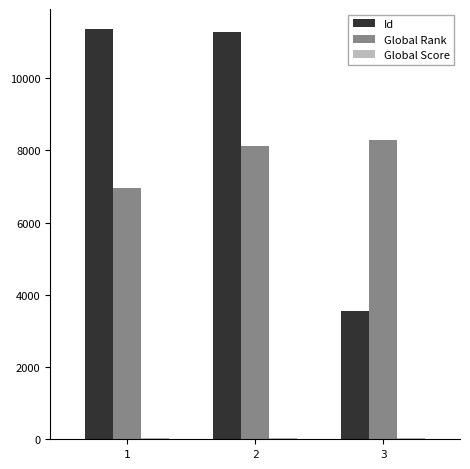

What is the difference between the maximum and minimum values in the Id series?

7799